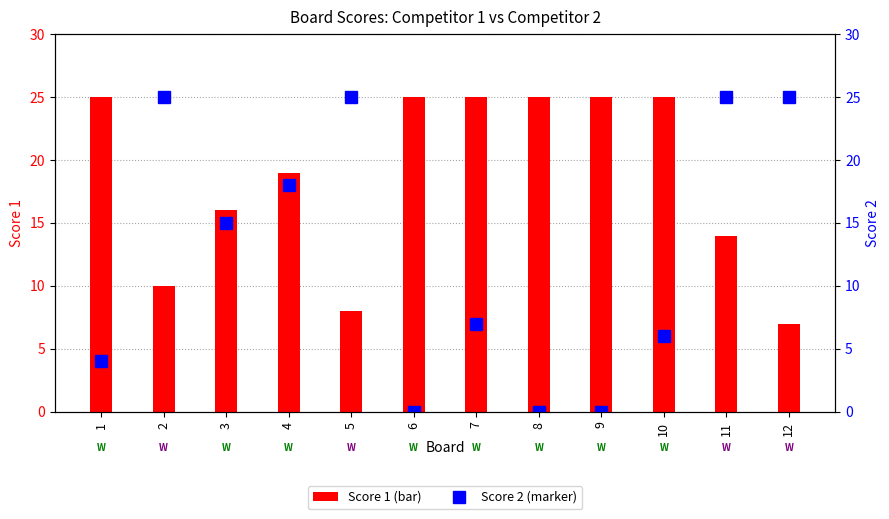

Rank the series by their average value, from lowest to highest.

Score 2, Score 1